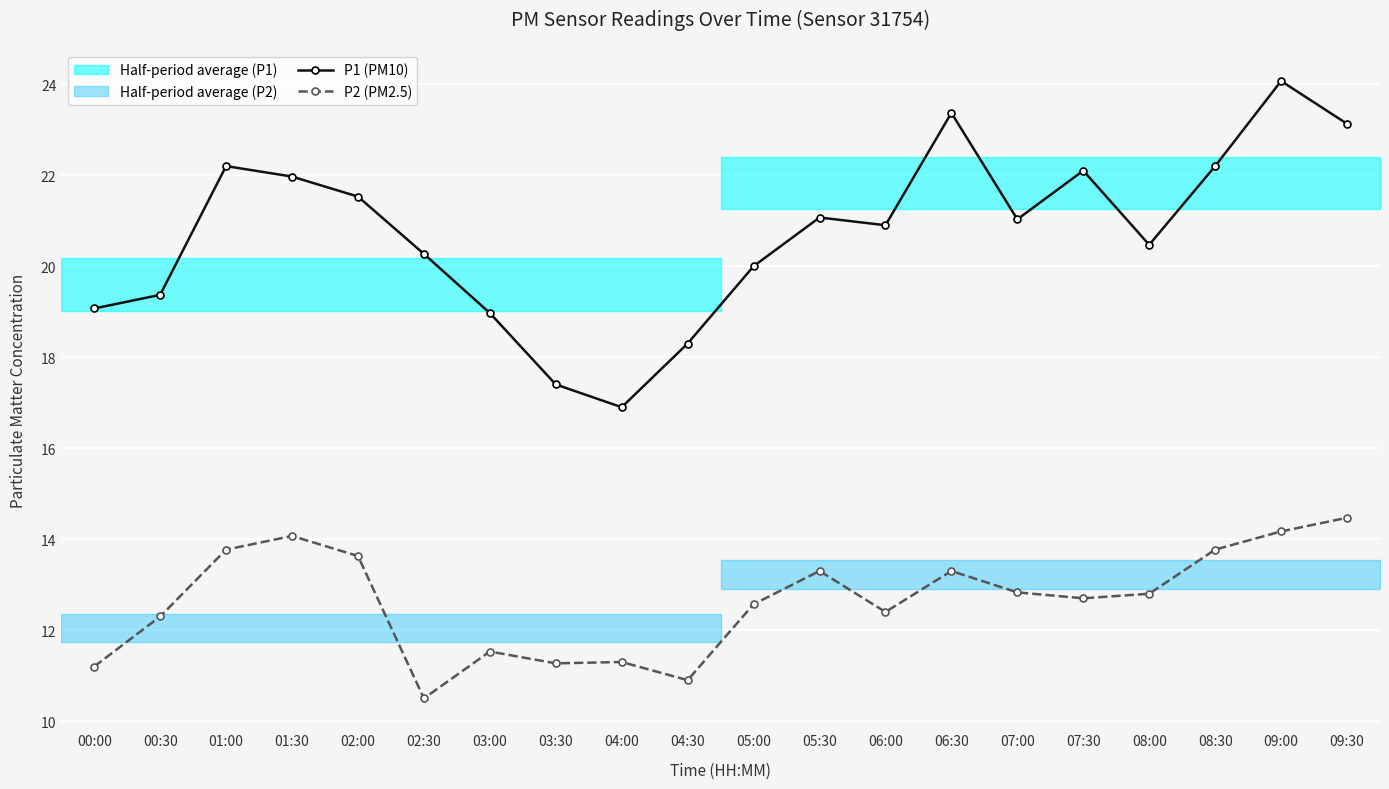

At how many categories does at least one series exceed 19?

16